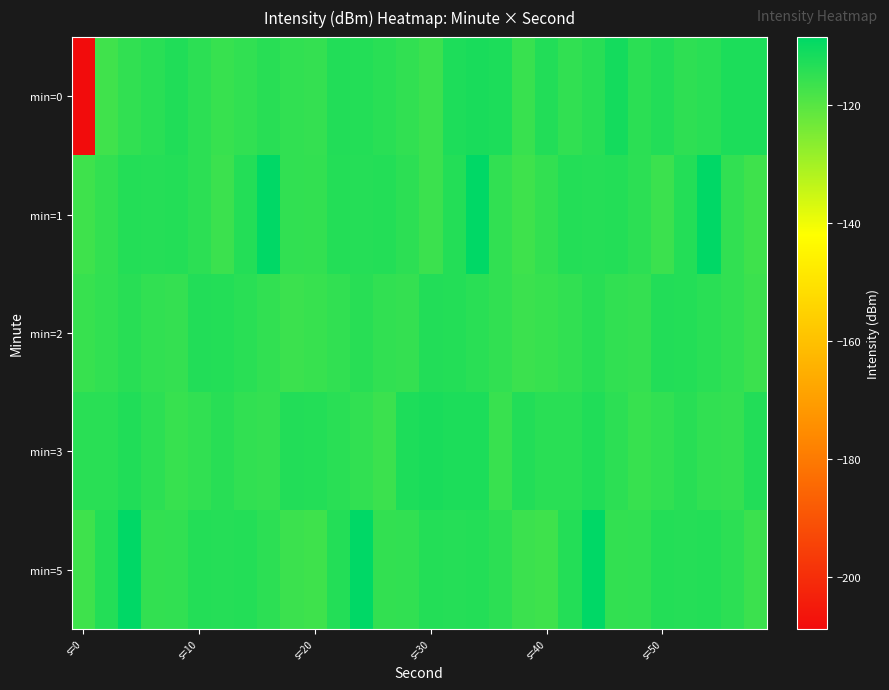

Reading left to right, extract all data points from this chart.

min=0: -208.7	-117.0	-115.0	-114.0	-112.9	-114.4	-115.8	-115.1	-113.8	-115.1	-115.4	-113.1	-113.2	-114.0	-115.0	-116.3	-112.5	-111.8	-112.1	-115.9	-113.0	-114.9	-113.8	-111.3	-114.2	-113.1	-114.5	-113.9	-112.1	-112.1
min=1: -116.7	-115.1	-113.2	-113.4	-113.3	-114.4	-116.3	-113.2	-108.4	-114.9	-115.1	-113.2	-113.4	-113.3	-114.4	-116.3	-113.2	-108.4	-114.9	-116.7	-115.1	-113.2	-113.4	-113.3	-114.4	-116.3	-113.2	-108.4	-114.9	-116.7
min=2: -115.8	-115.1	-113.8	-115.1	-115.4	-113.1	-113.2	-114.0	-115.0	-116.3	-115.8	-115.1	-113.8	-115.1	-115.4	-113.1	-113.2	-114.0	-115.0	-116.3	-115.8	-115.1	-113.8	-115.1	-115.4	-113.1	-113.2	-114.0	-115.0	-116.3
min=3: -113.9	-114.0	-112.9	-114.4	-115.8	-115.1	-113.8	-115.1	-115.4	-113.1	-113.2	-114.0	-115.0	-116.3	-112.5	-111.8	-112.1	-112.1	-115.9	-113.0	-113.9	-114.0	-112.9	-114.4	-115.8	-115.1	-113.8	-115.1	-115.4	-113.1
min=5: -116.7	-113.2	-108.4	-115.1	-114.9	-113.2	-113.4	-113.3	-114.4	-116.3	-116.7	-113.2	-108.4	-115.1	-114.9	-113.2	-113.4	-113.3	-114.4	-116.3	-116.7	-113.2	-108.4	-115.1	-114.9	-113.2	-113.4	-113.3	-114.4	-116.3